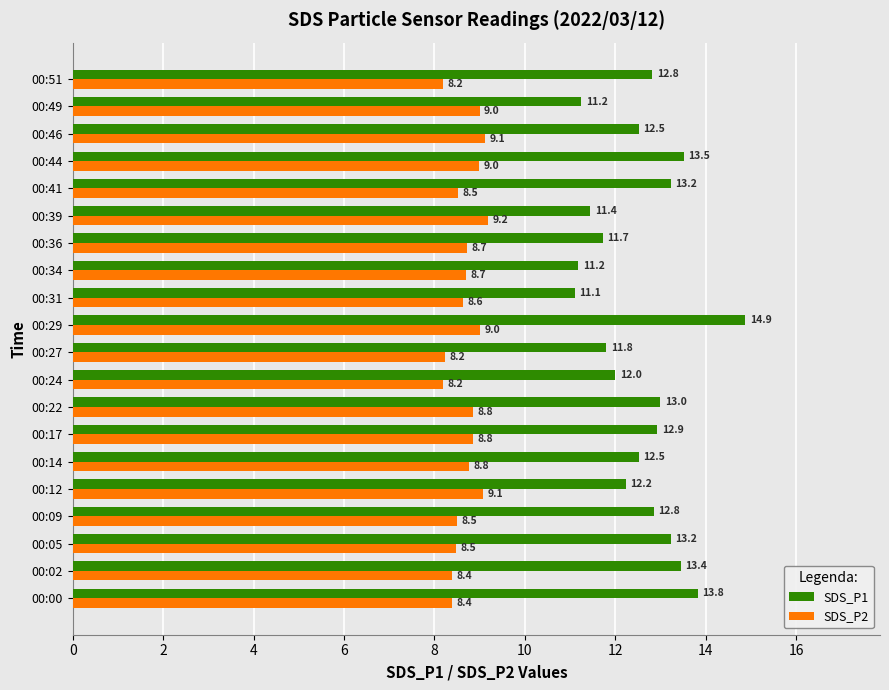

What is the difference between the maximum and minimum values in the SDS_P2 series?

1.0